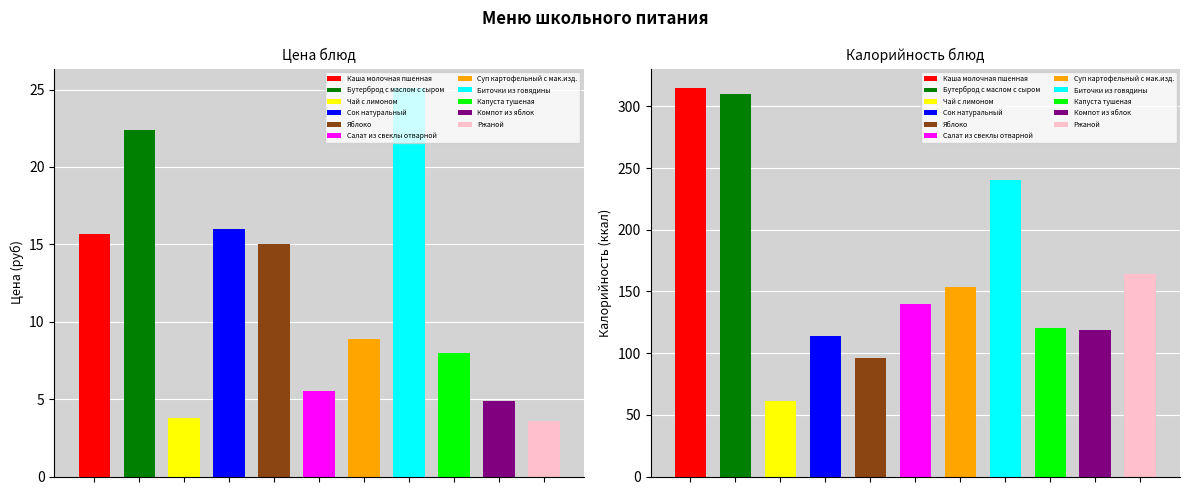

Which series has the largest total across all categories?

Калорийность